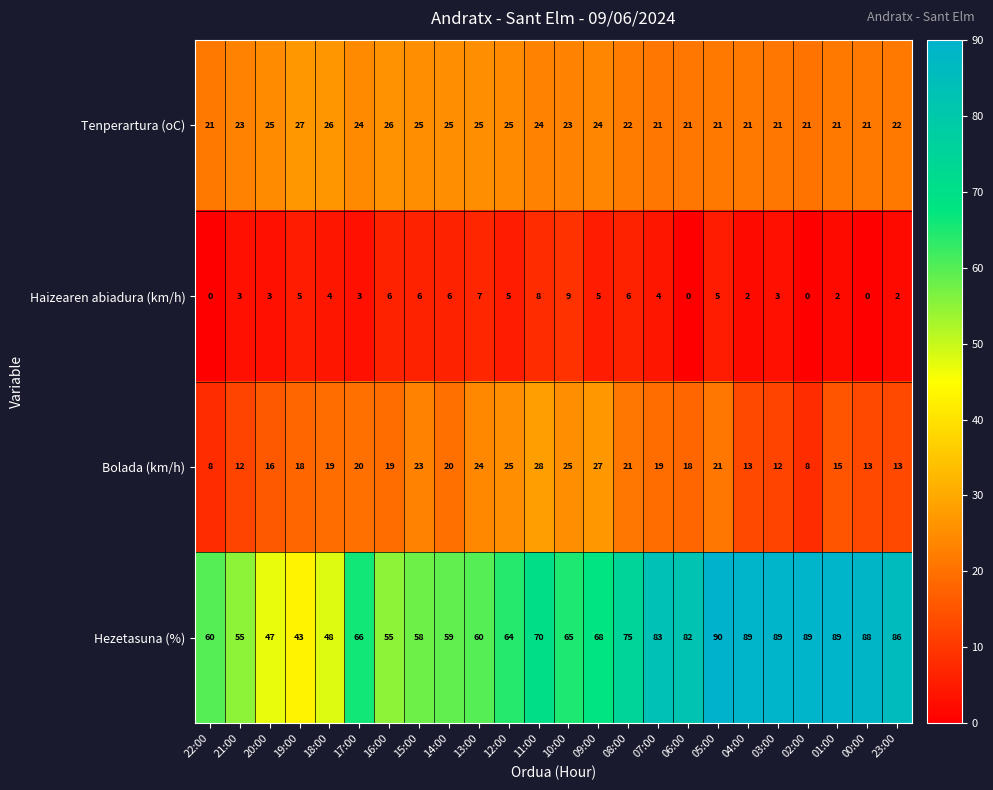

List the series in order of their peak value, highest first.

Hezetasuna (%), Bolada (km/h), Tenperartura (oC), Haizearen abiadura (km/h)